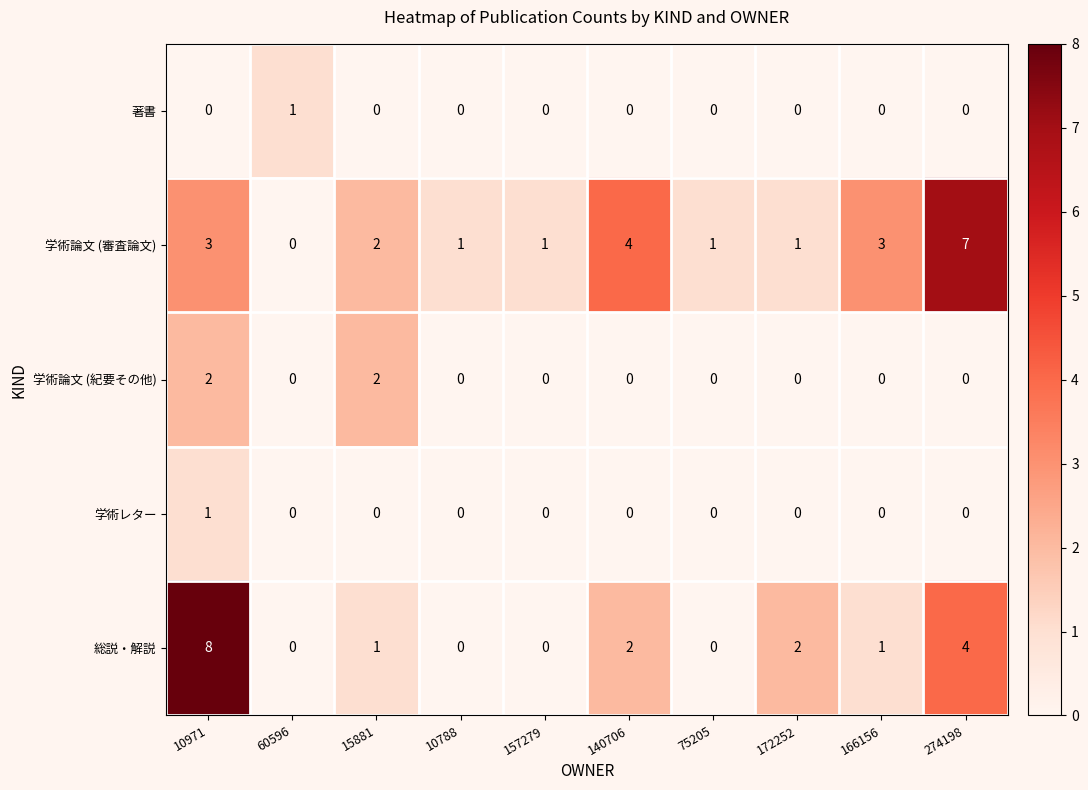

What is the spread (max minus min) of values at 157279?

1